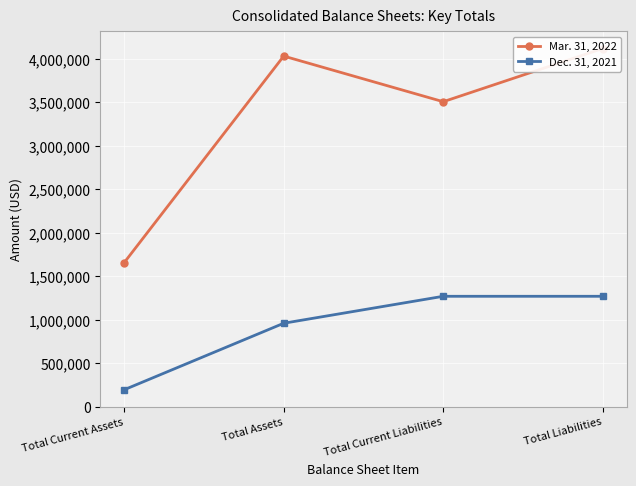

What is the minimum value shown in the chart?

193083